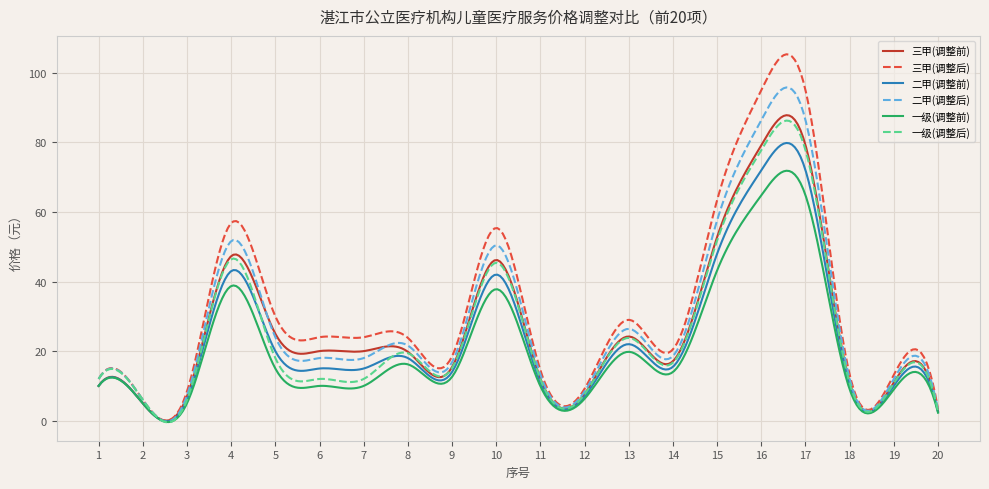

Which series has the widest spread of values?

三甲(调整后)